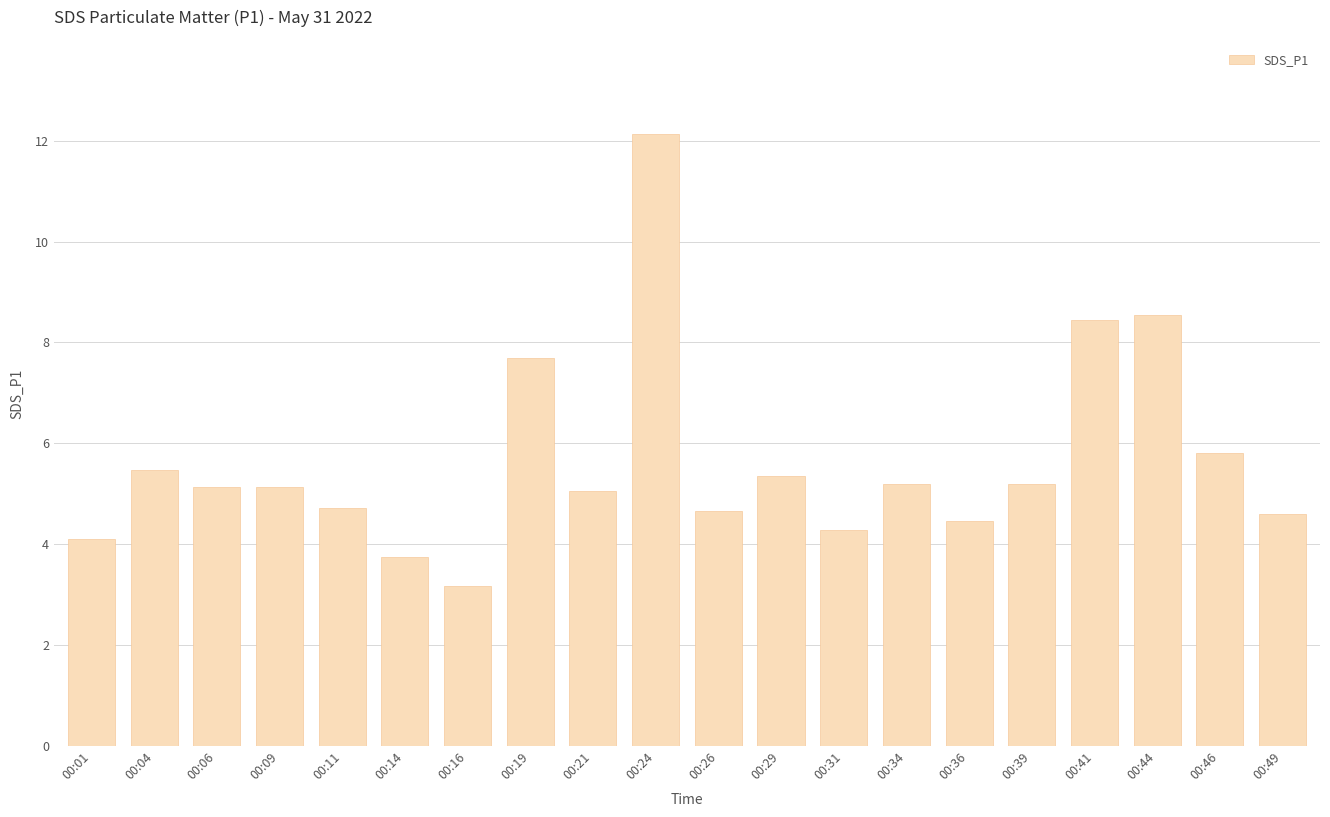

What is the ratio of the value at 00:16 to the value at 00:06?

0.6